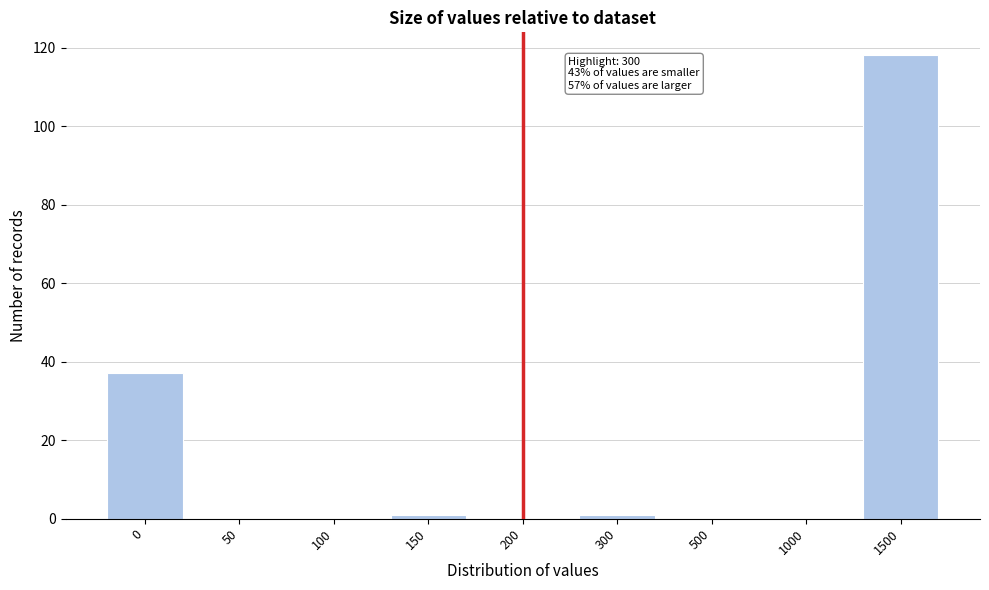

Reading right to left, list all the values displayed in this chart.

1500=118	1000=0	500=0	300=1	200=0	150=1	100=0	50=0	0=37